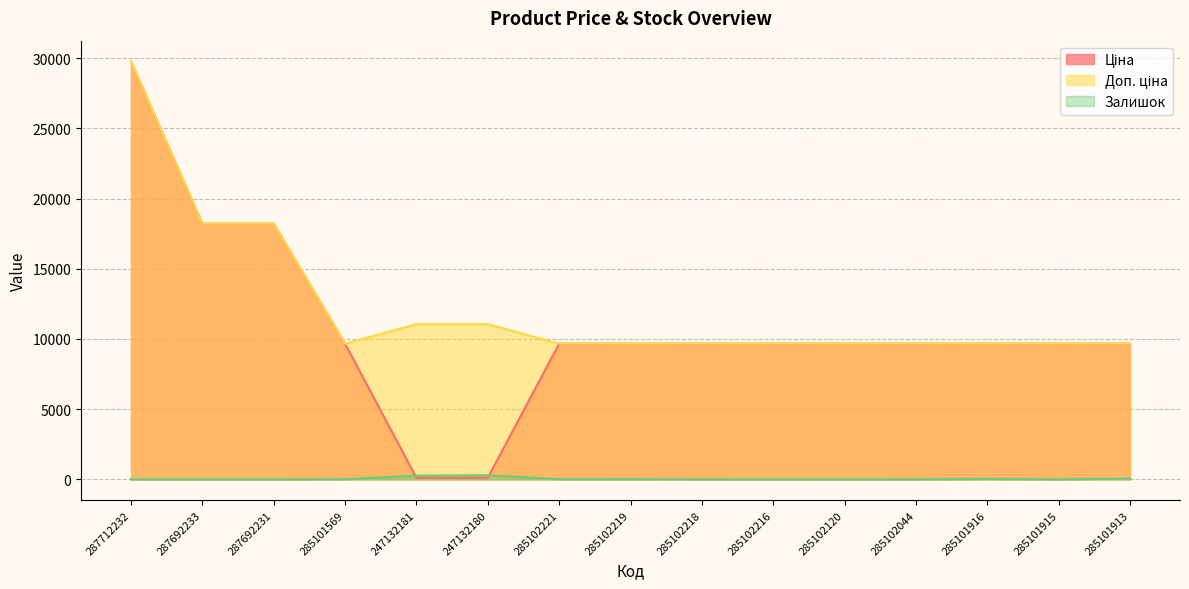

Rank the categories by Доп. ціна value from lowest to highest.

285101569, 285102221, 285102219, 285102218, 285102216, 285102120, 285102044, 285101916, 285101915, 285101913, 247132181, 247132180, 287692233, 287692231, 287712232